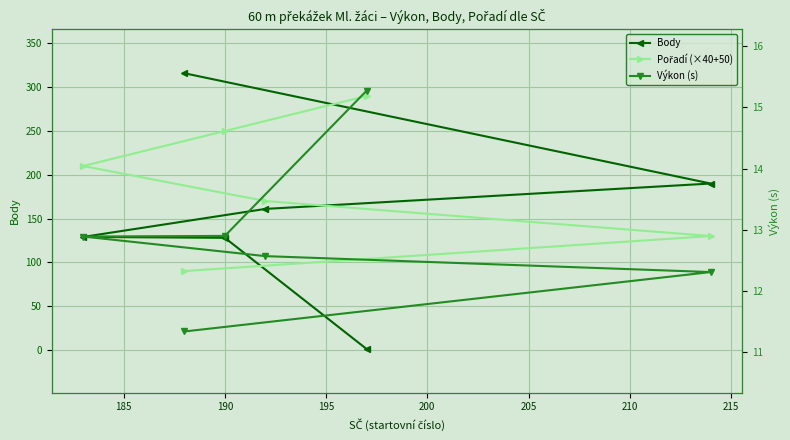

Rank the series by their average value, from highest to lowest.

Pořadí (×40+50), Body, Výkon (s)